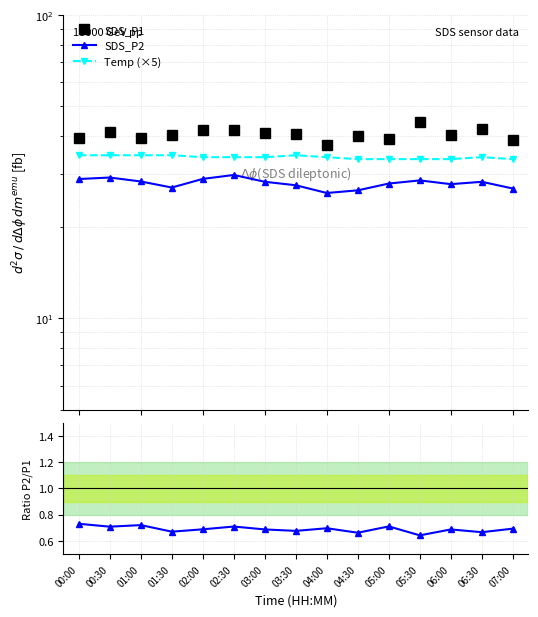

What is the difference between the highest and lowest values at 03:30?

39.9